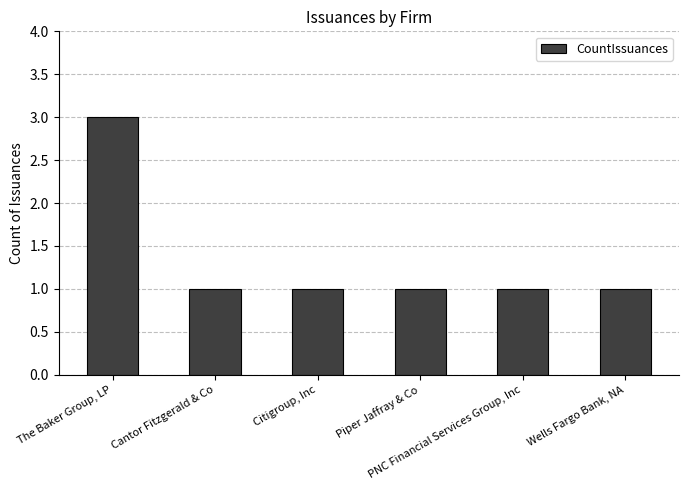

What position from the right is Piper Jaffray & Co?

3